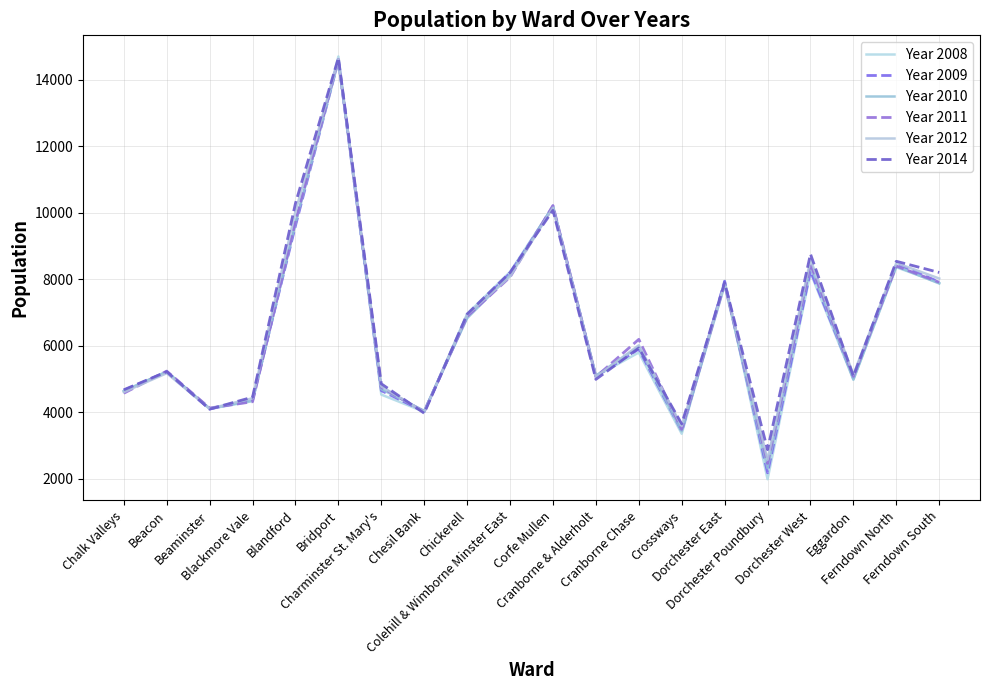

Between Ferndown South and Eggardon, which is larger?

Ferndown South